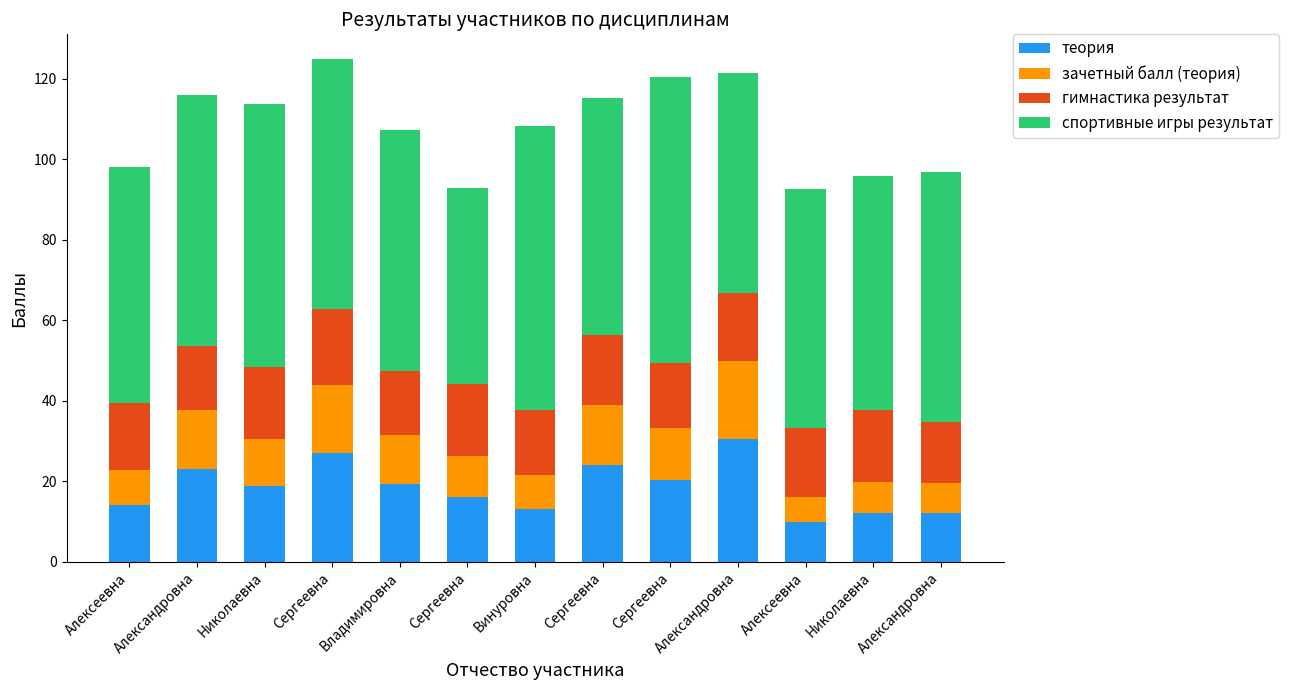

Rank the series by their maximum value, from lowest to highest.

гимнастика результат, зачетный балл (теория), теория, спортивные игры результат